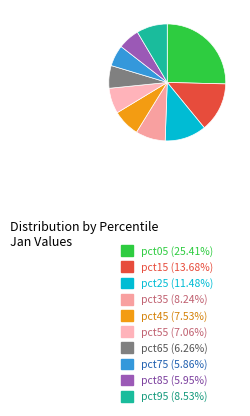

How many segments does this pie chart have?

10